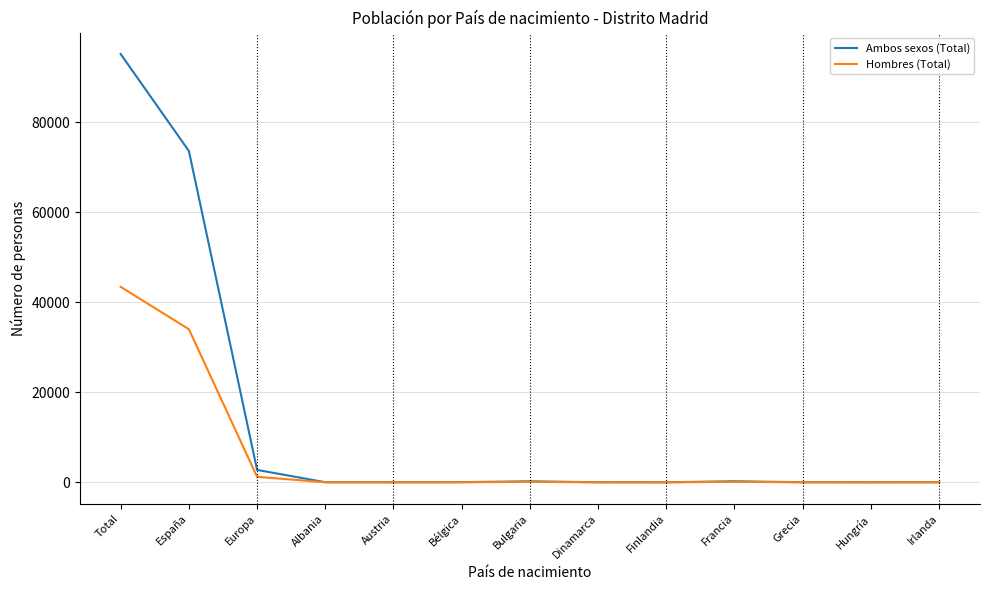

The Hombres (Total) series shows 43412 at Total. True or false?

True